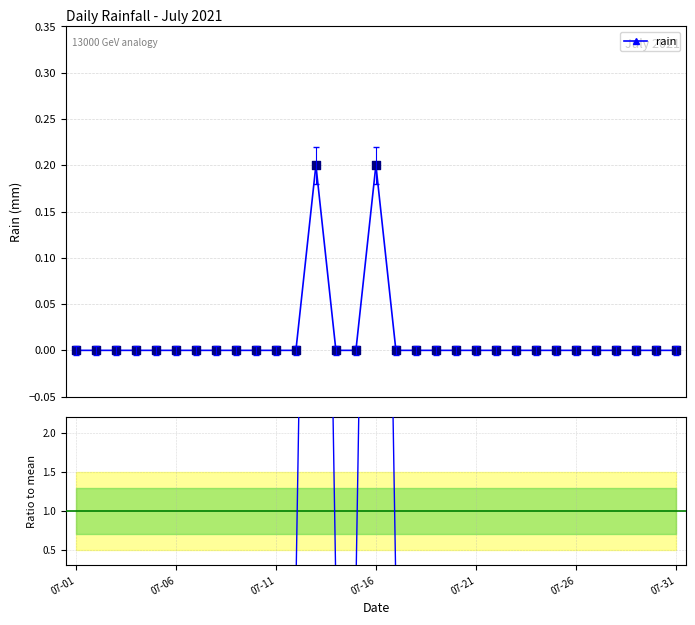

Which series reaches the minimum Y coordinate?

rain